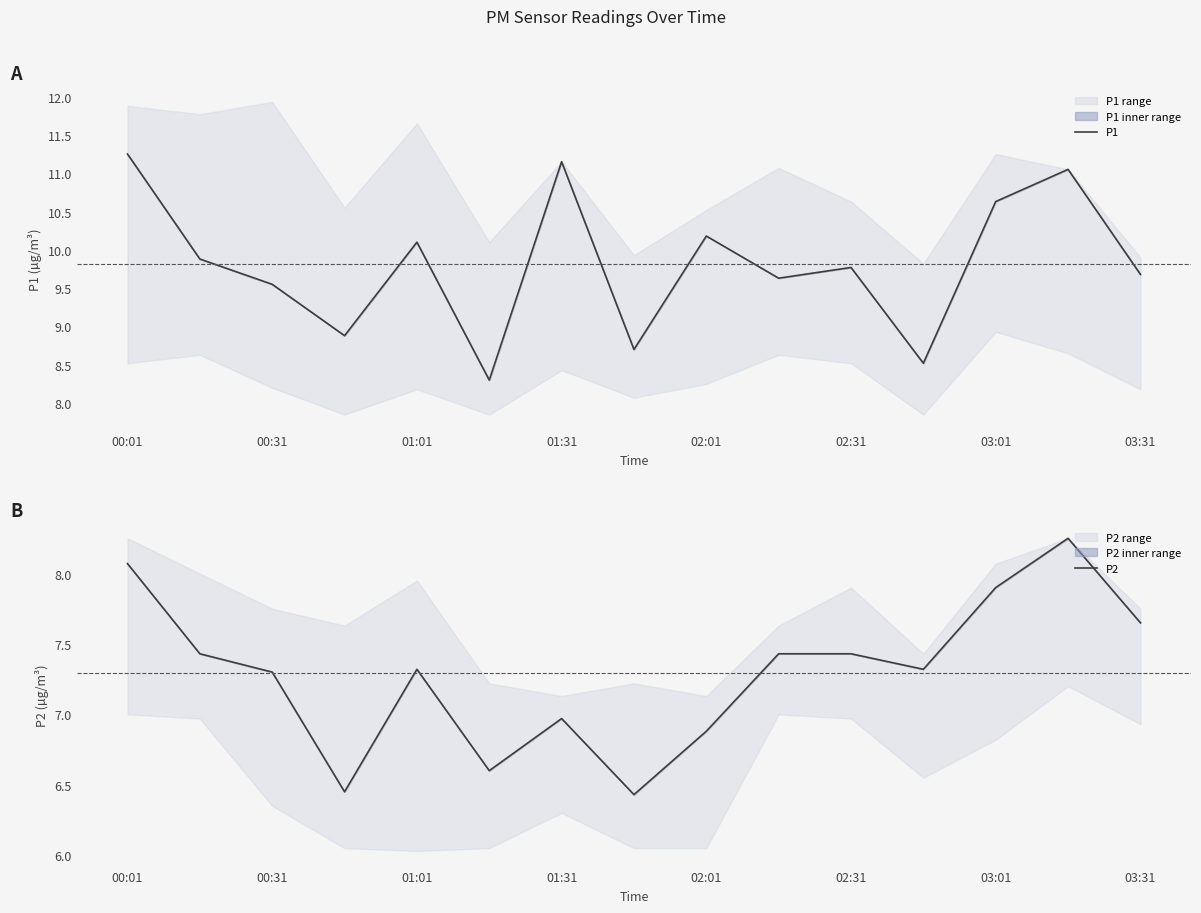

The value of P1 at 03:31 is 9.7. True or false?

True